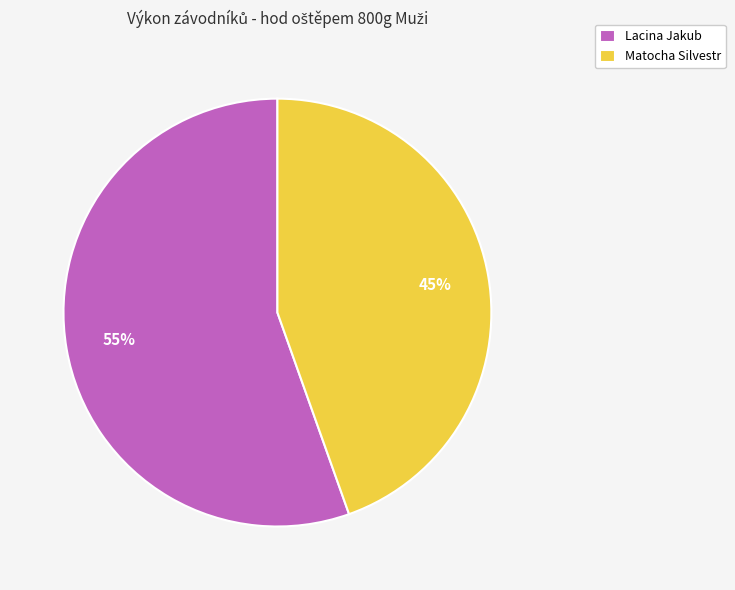

How many slices are in this pie chart?

2